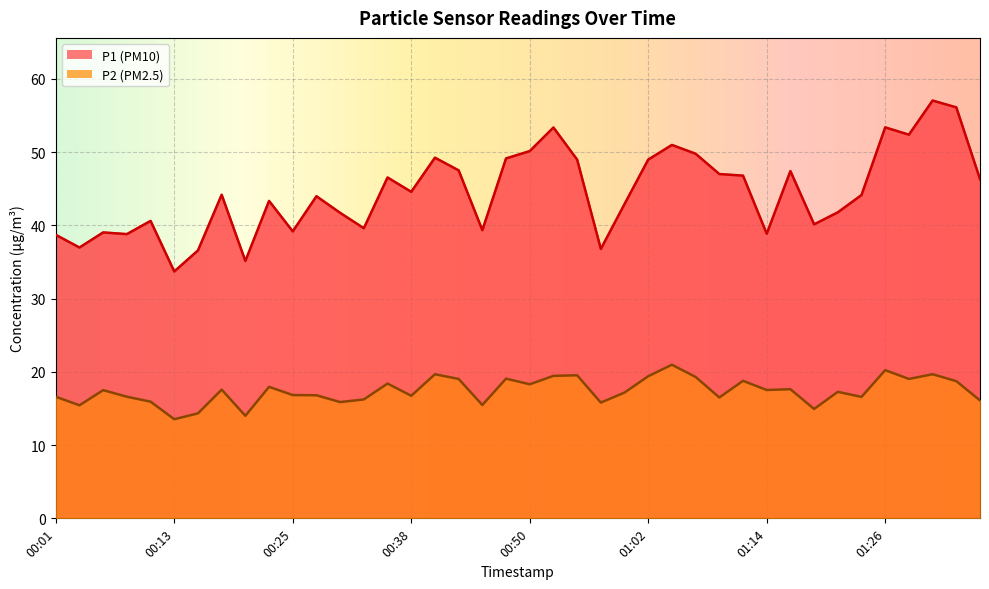

List the labels in order of P1 value, smallest first.

00:13, 00:21, 00:16, 00:57, 00:04, 00:01, 00:08, 01:14, 00:06, 00:25, 00:45, 00:33, 01:19, 00:11, 00:30, 01:21, 00:59, 00:23, 00:28, 01:24, 00:18, 00:38, 01:36, 00:35, 01:11, 01:09, 01:16, 00:42, 00:54, 01:02, 00:47, 00:40, 01:07, 00:50, 01:04, 01:28, 00:52, 01:26, 01:33, 01:31